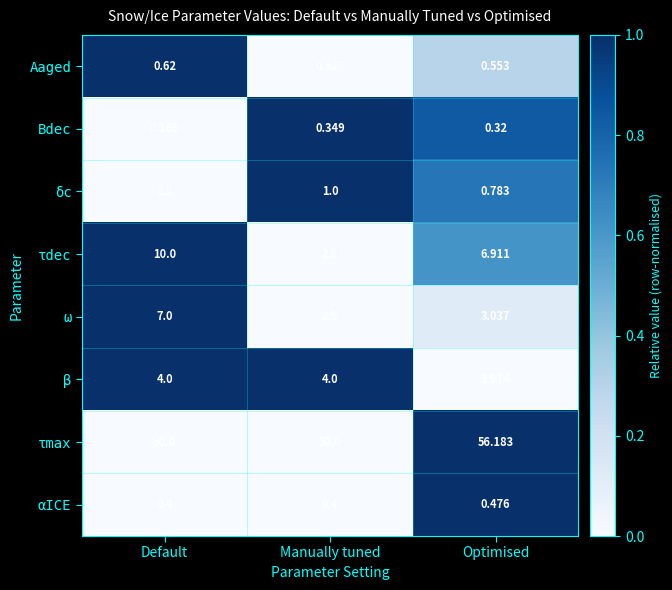

What is the difference between the highest and lowest values at Manually tuned?

49.7